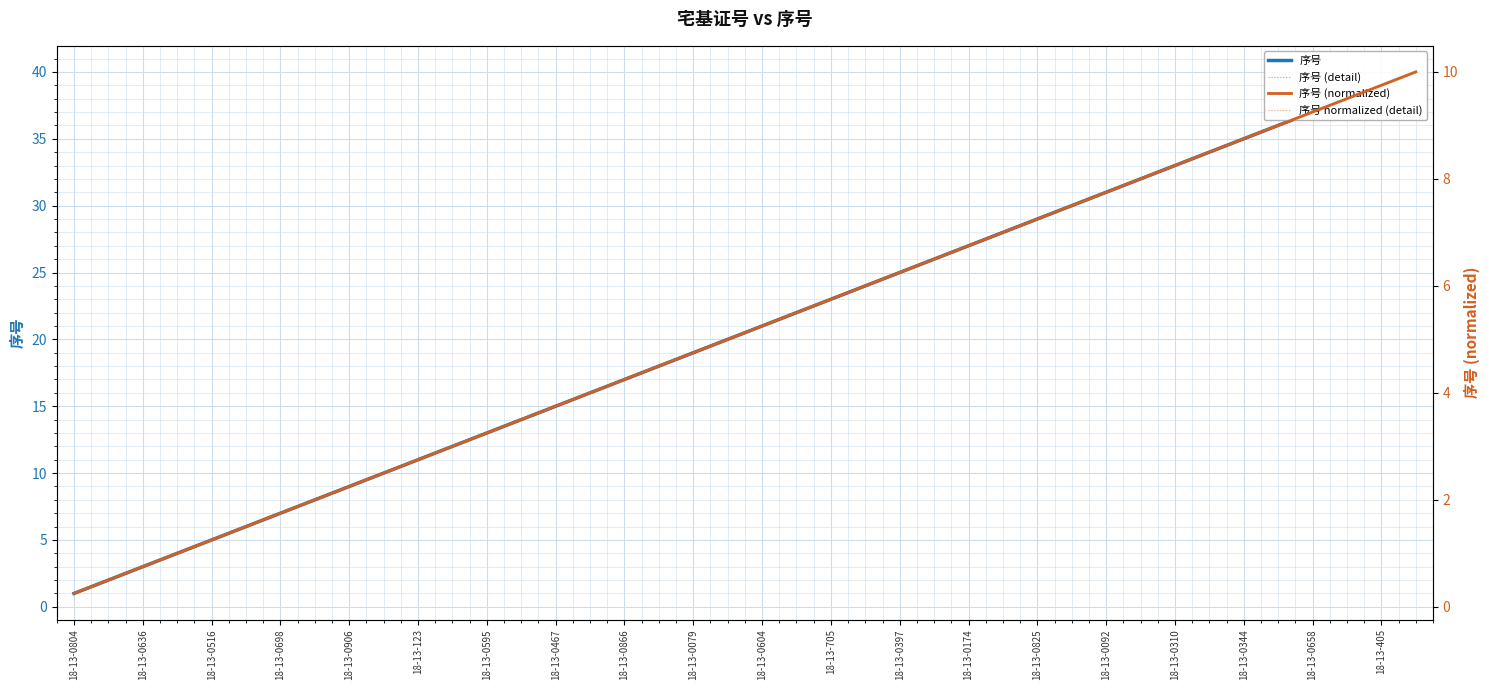

True or false: 序号 (normalized) and 序号 (detail) cross at least once.

False